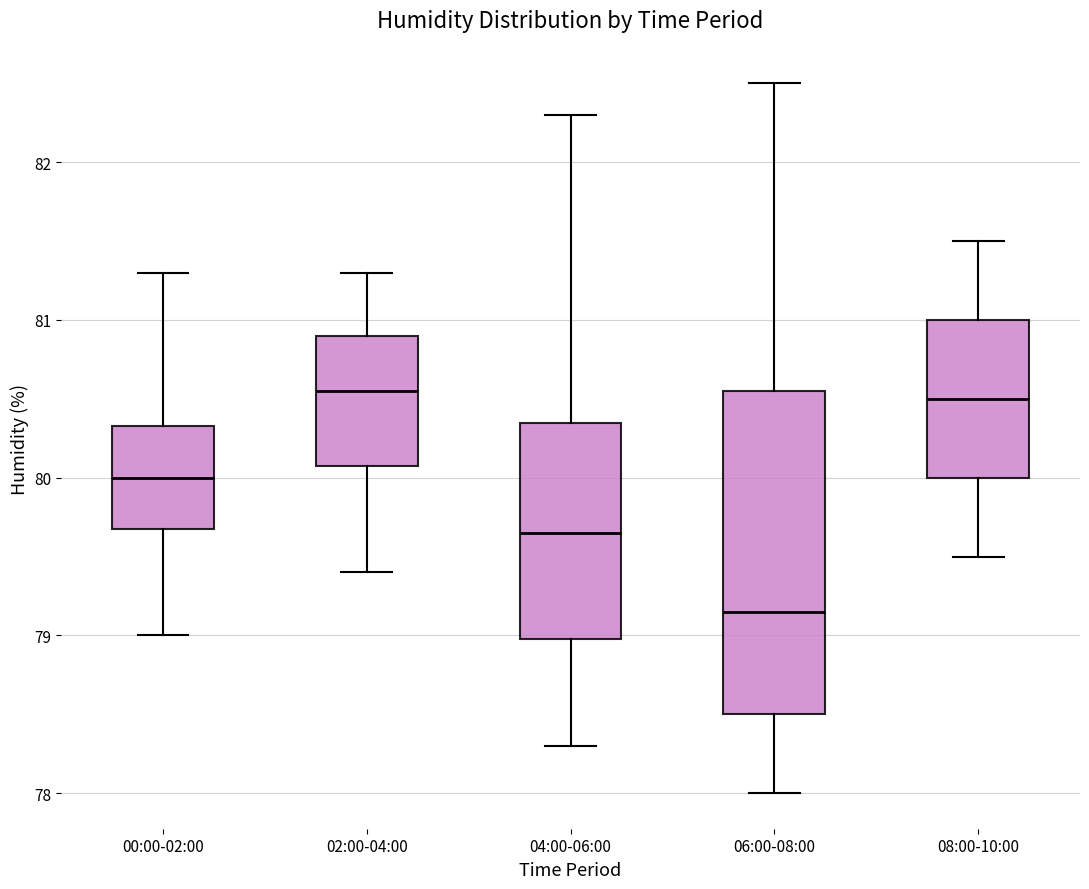

Reading left to right, read every box against the y-axis: the position of its median line, the range the box covers, and the ends of its whiskers. The values are not printed on the chart, so give them approximately, as read against the axis.

00:00-02:00: median 80.0, box 79.7 to 80.3, whiskers 79.0 to 81.3
02:00-04:00: median 80.6, box 80.1 to 80.9, whiskers 79.4 to 81.3
04:00-06:00: median 79.7, box 79.0 to 80.4, whiskers 78.3 to 82.3
06:00-08:00: median 79.2, box 78.5 to 80.6, whiskers 78.0 to 82.5
08:00-10:00: median 80.5, box 80.0 to 81.0, whiskers 79.5 to 81.5